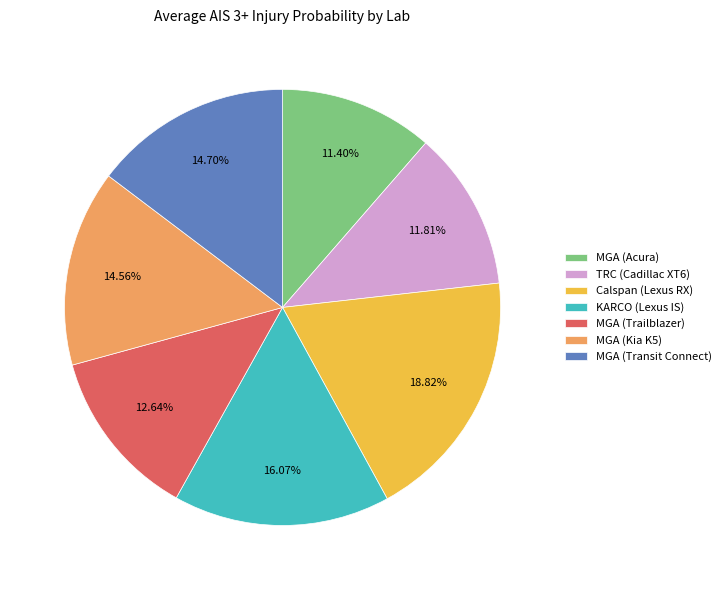

Is there any slice that represents more than half of the pie?

No